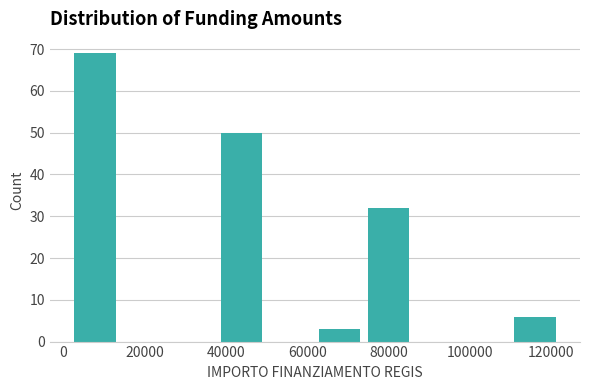

Over which range of the x-axis is the bar tallest?

2000 to 14000